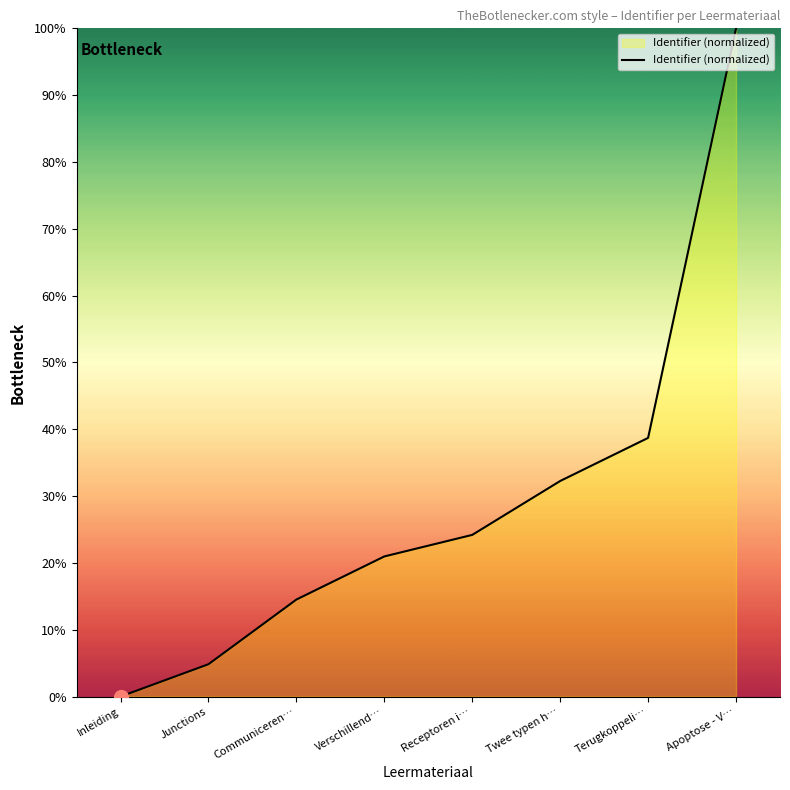

What is the sum of the values at Receptoren i… and Verschillend…?

45.2